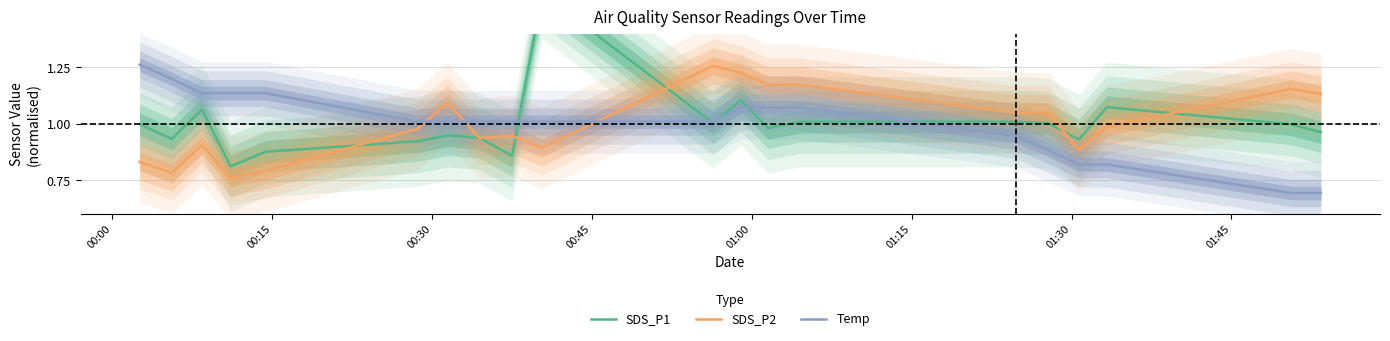

Which series ends up on top after the final intersection of Temp and SDS_P2?

SDS_P2